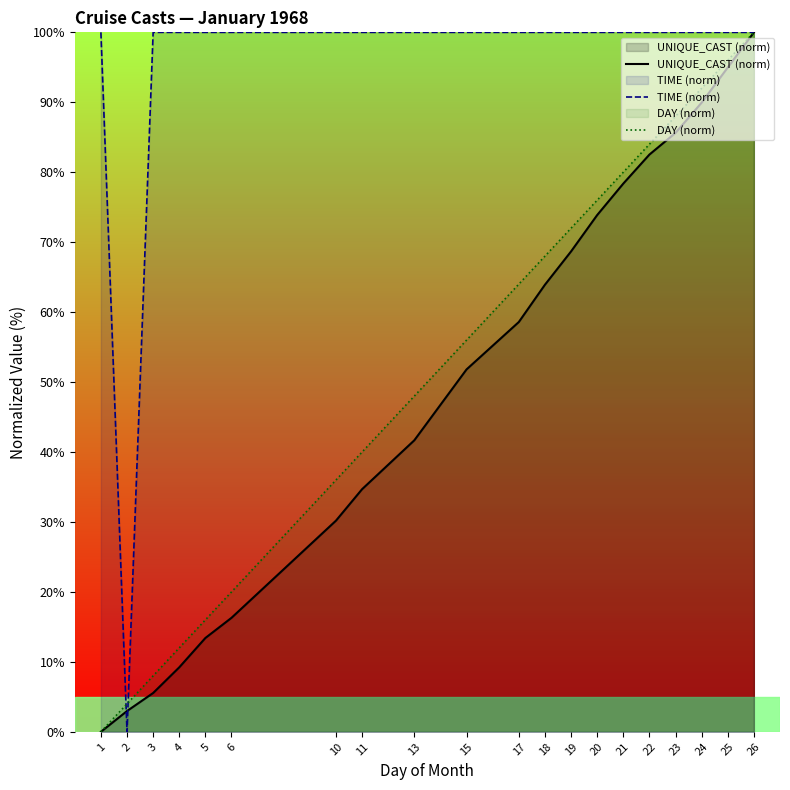

What is the value of the UNIQUE_CAST (norm) point at the 13th from the left?

68.7